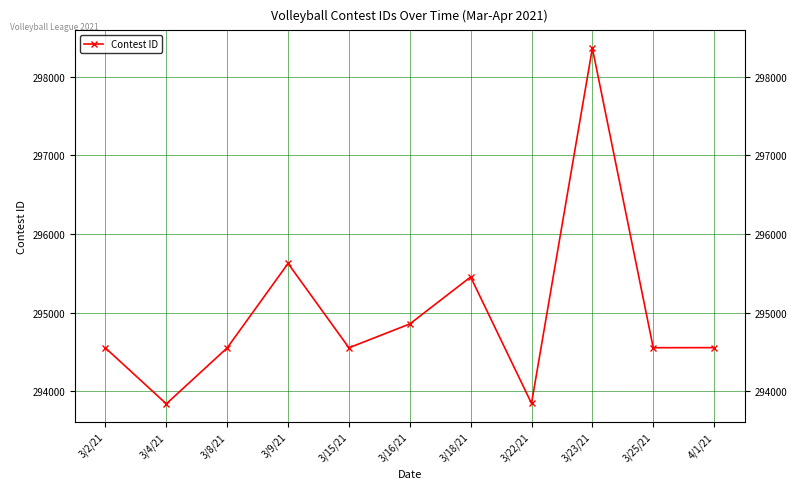

What is the difference between the values at 3/18/21 and 3/4/21?

1614